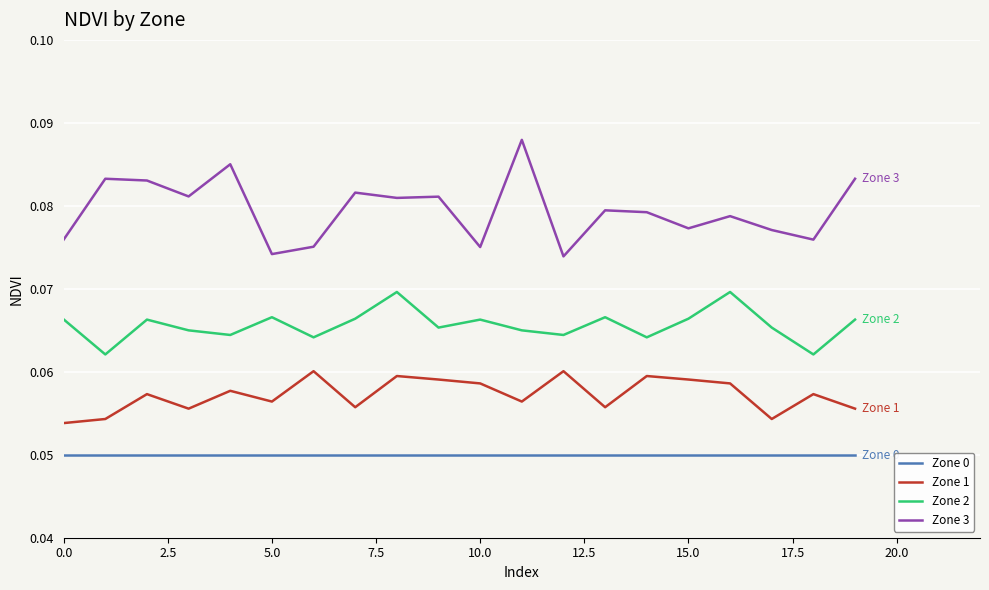

Which series has the widest spread of values?

Zone 3